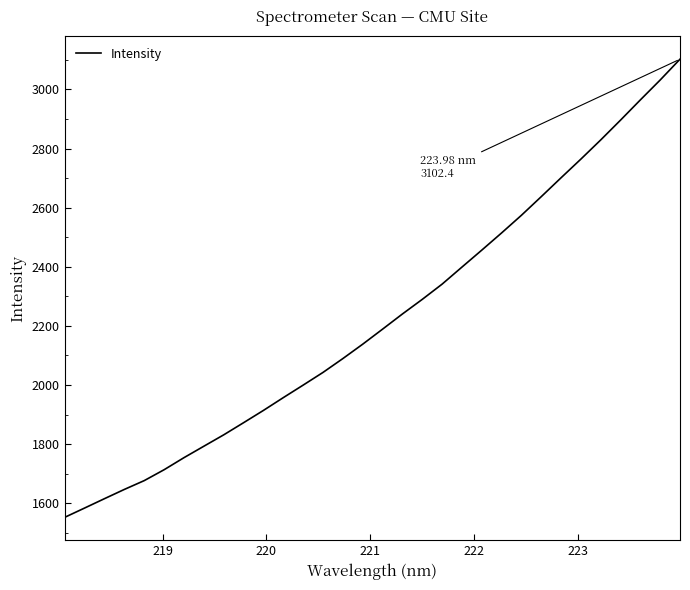

What is the difference between the maximum and minimum values?

1550.2